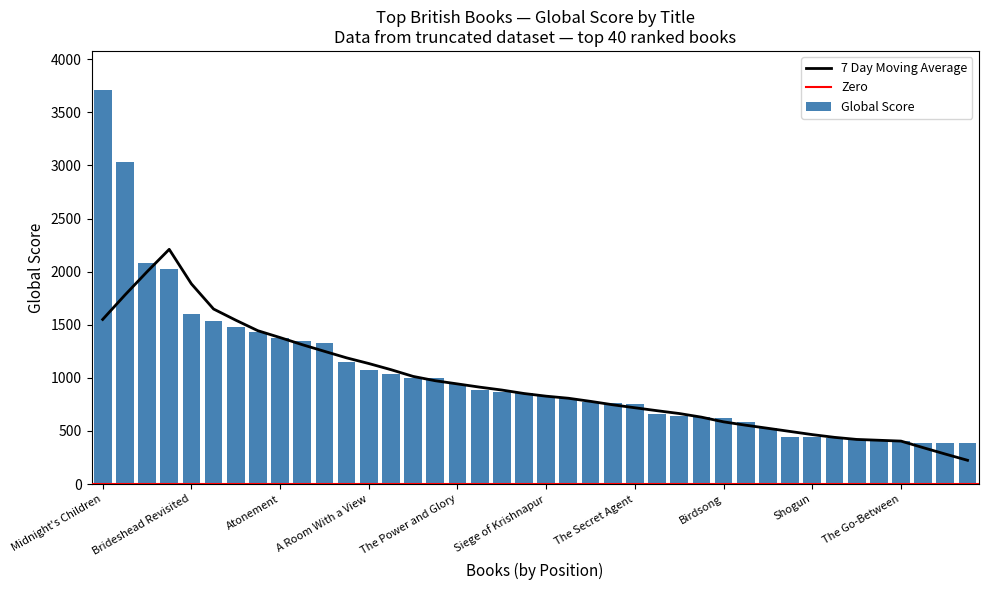

How many values are below 860?

20